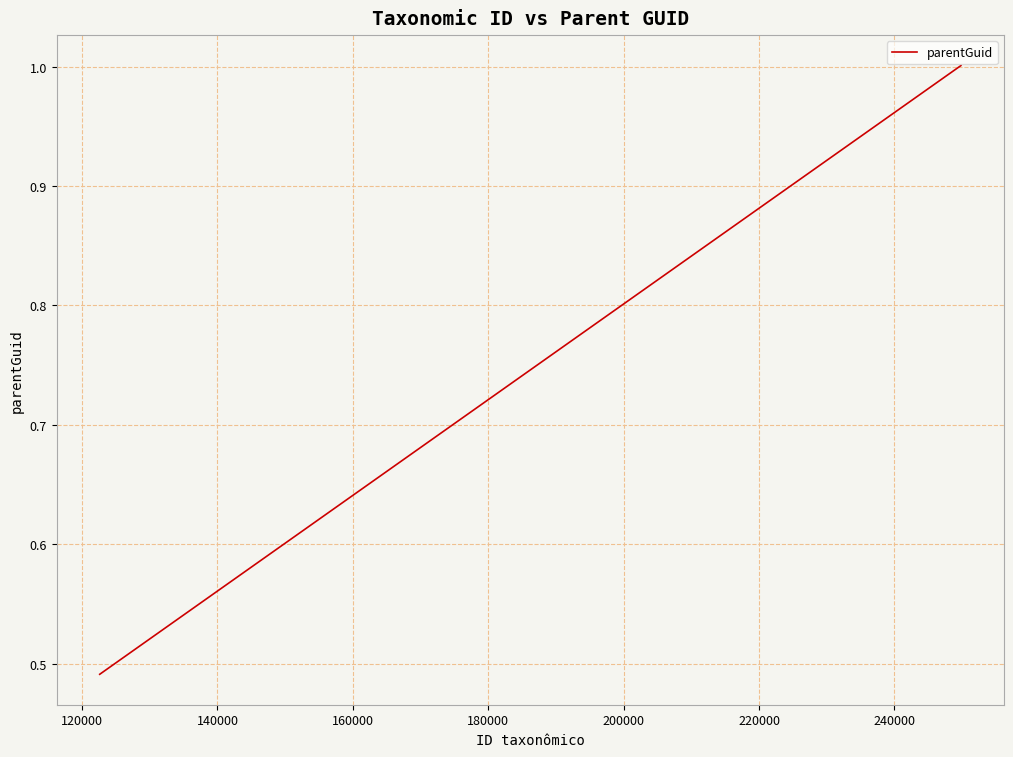

What is the greatest value displayed?

1.0